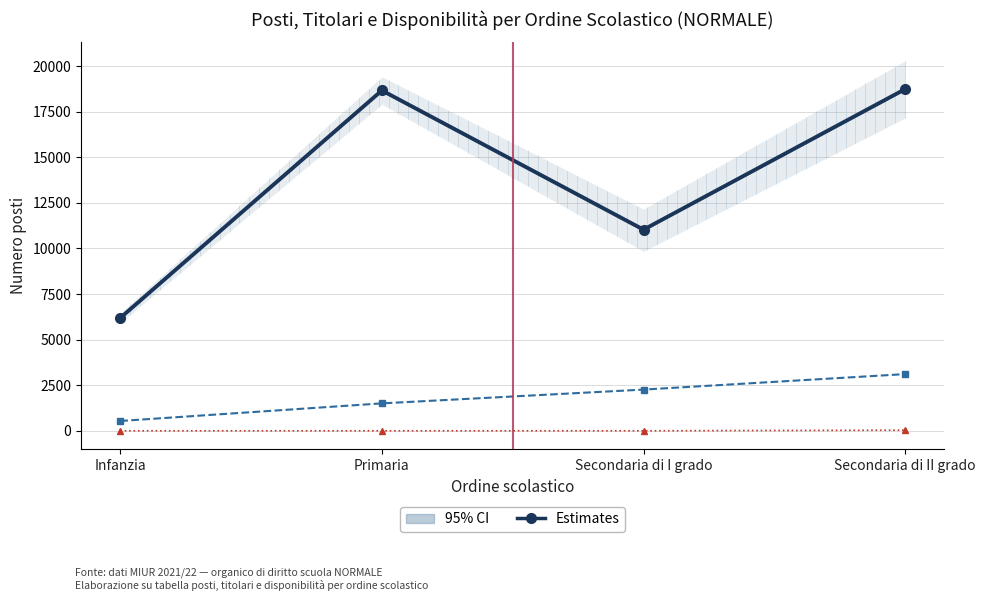

The value of Estimates at Primaria is 18666. True or false?

True